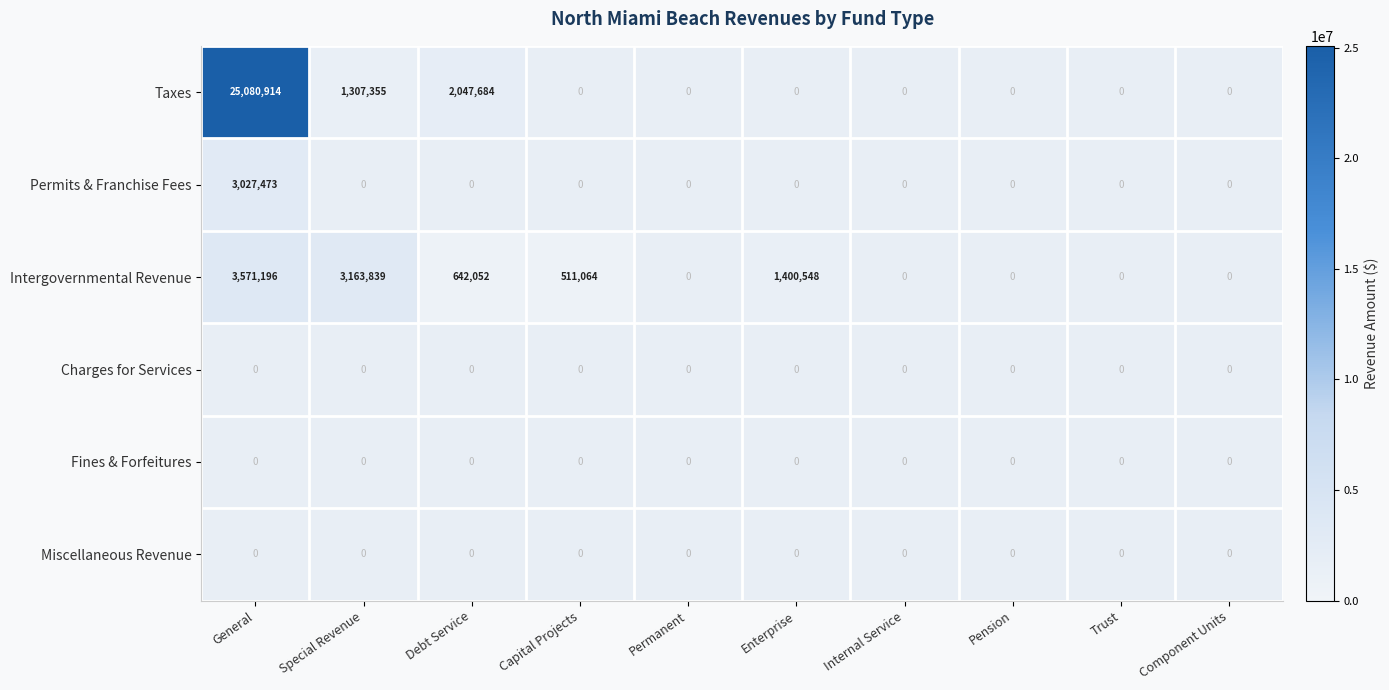

Is it true that Taxes equals 0 at Pension?

True